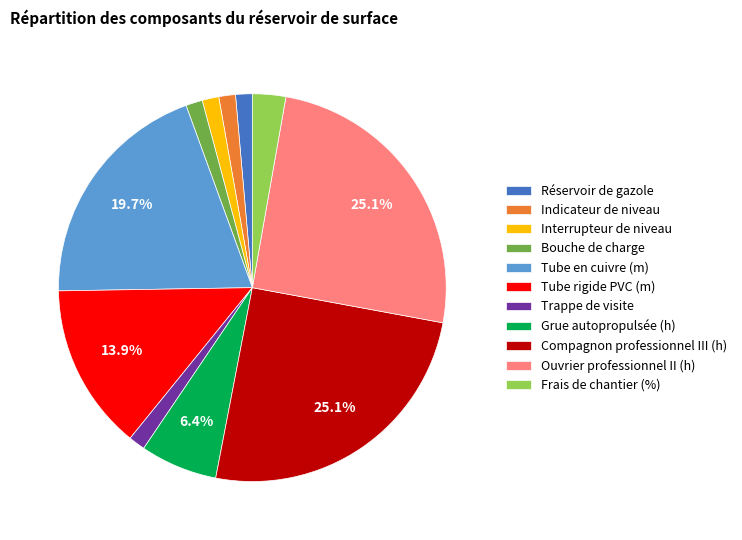

Is there any slice that represents more than half of the pie?

No